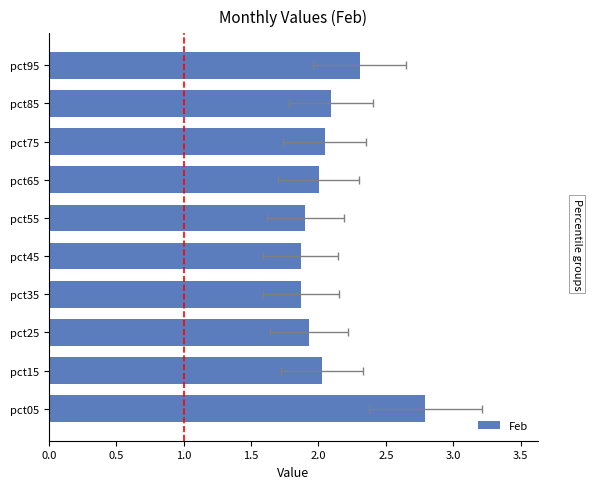

What is the value of the 10th bar from the left?

2.3